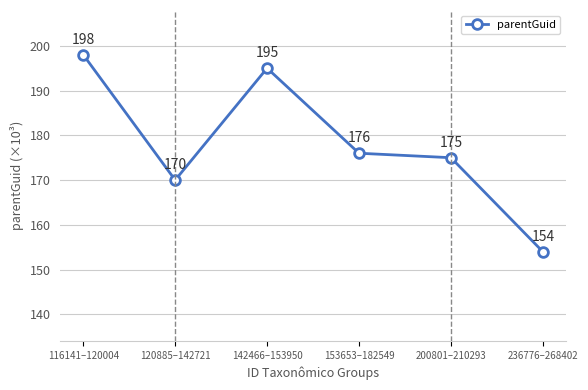

Which category has the lowest value across all series?

236776–268402